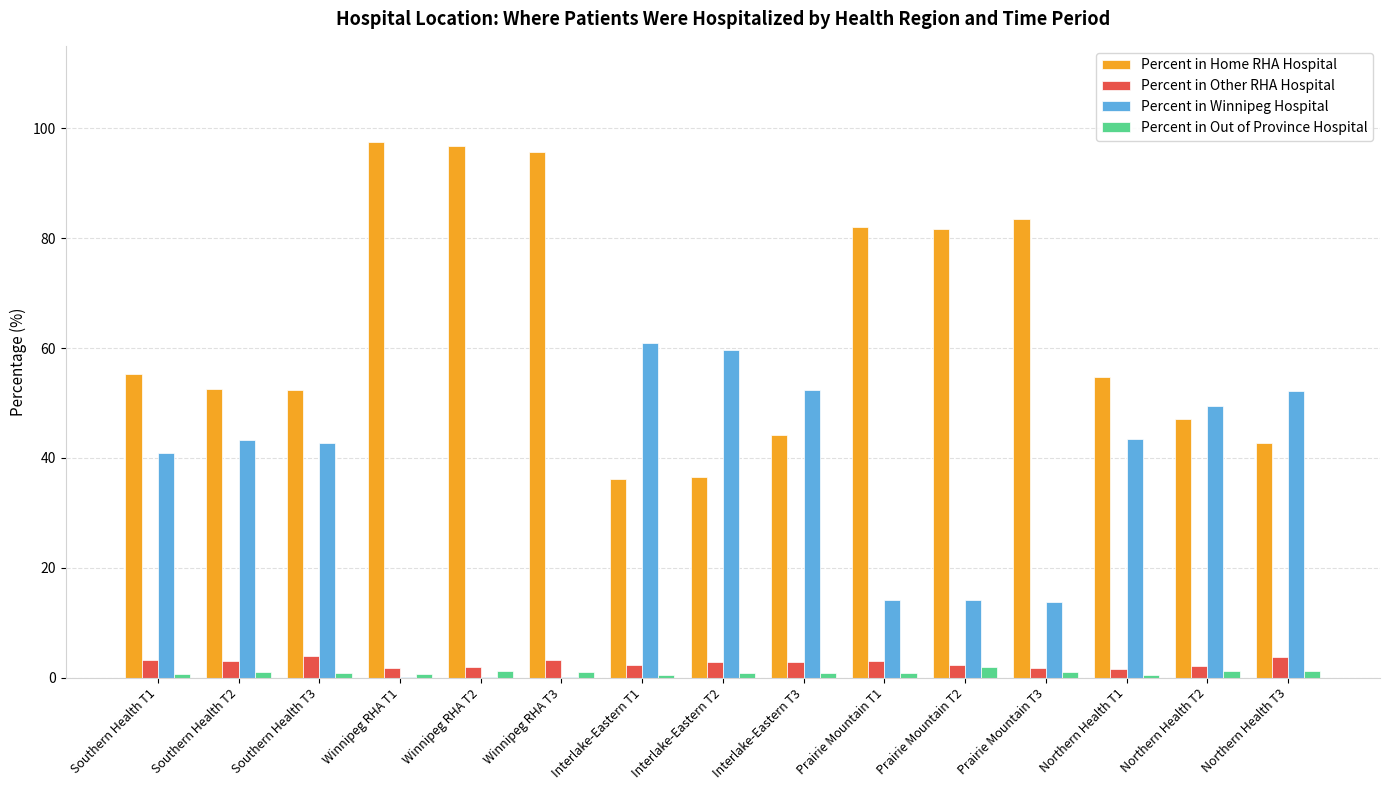

How many groups of bars are there?

15